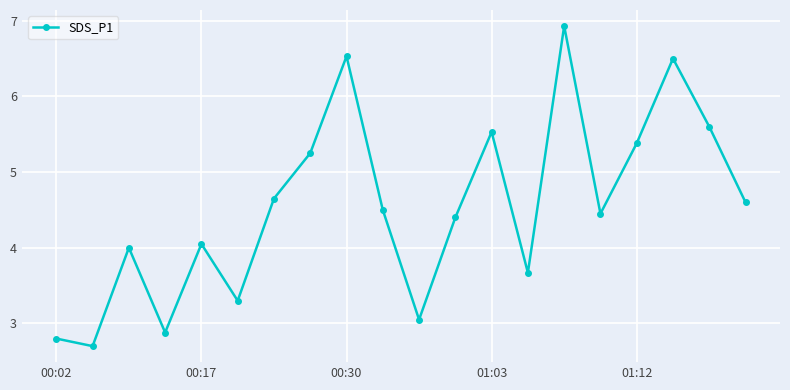

What is the difference between the maximum and minimum values?

4.2